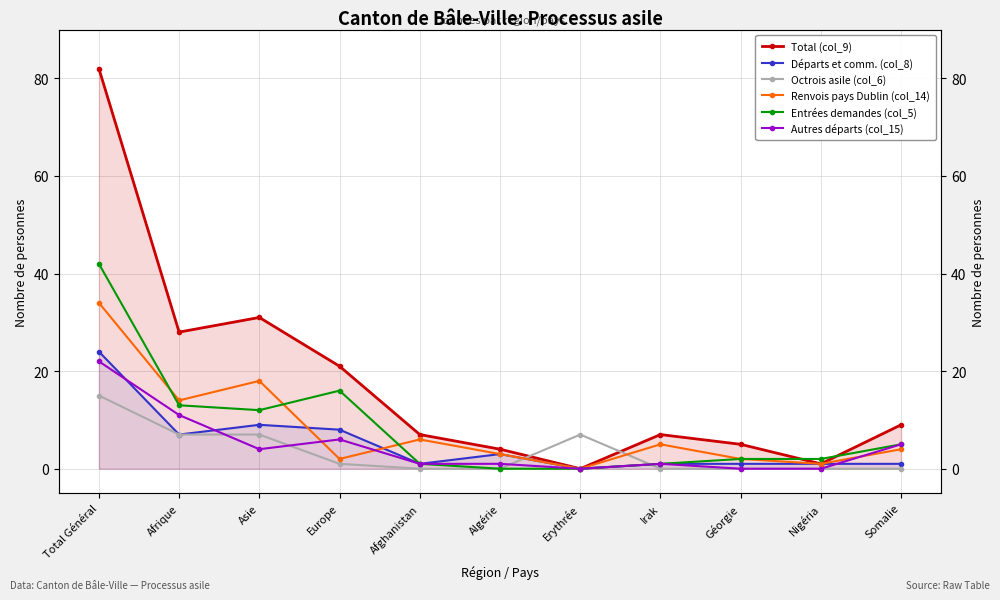

At which category does Départs et comm. (col_8) reach its first local peak?

Asie